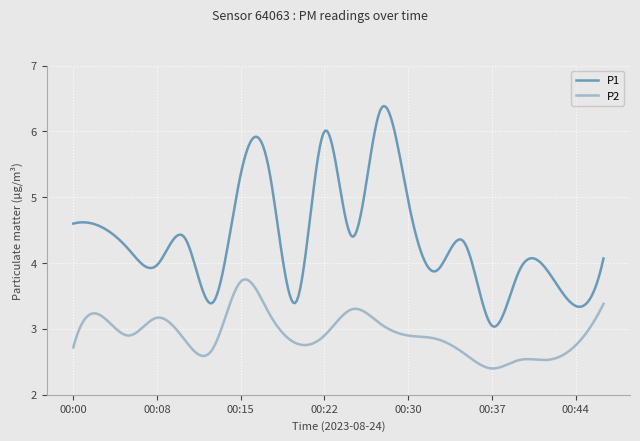

What is the maximum value shown in the chart?

6.4